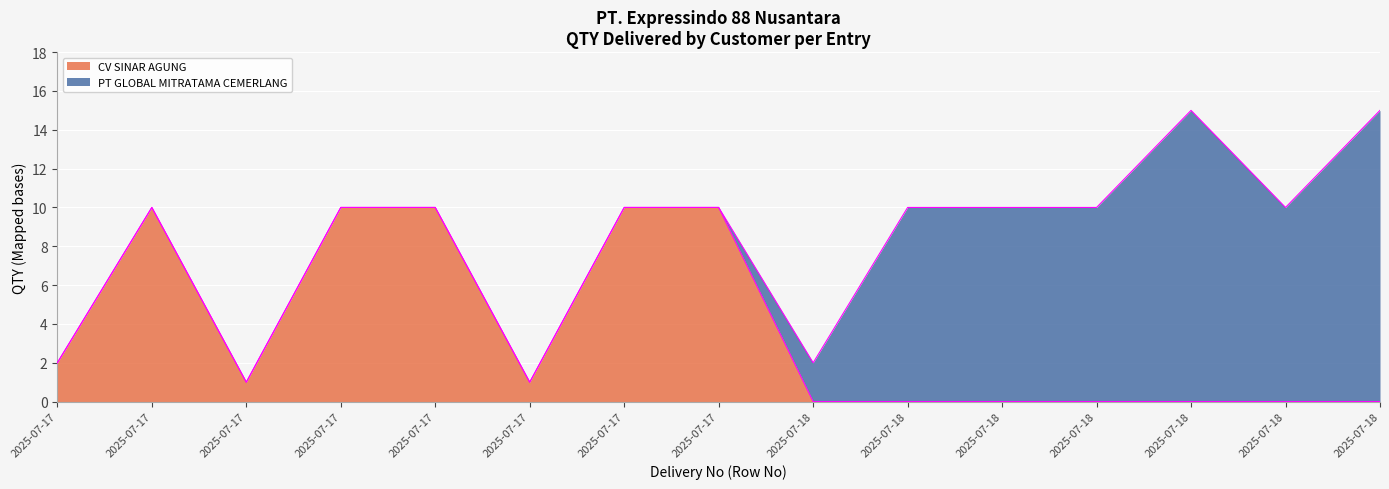

Is it true that the value at 2025-07-17 is 5?

False